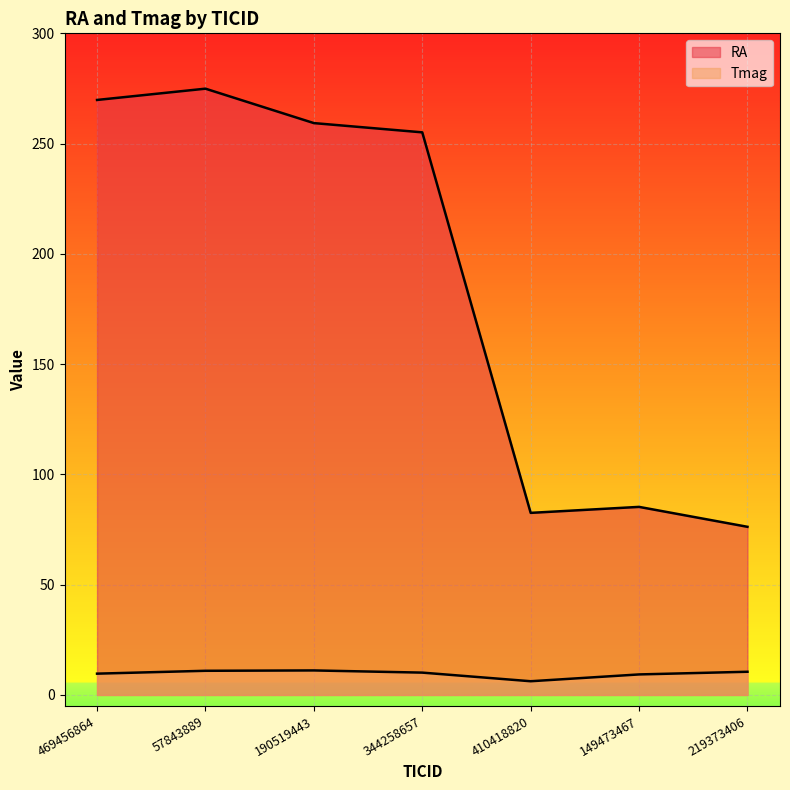

Between 190519443 and 149473467, which is larger?

190519443